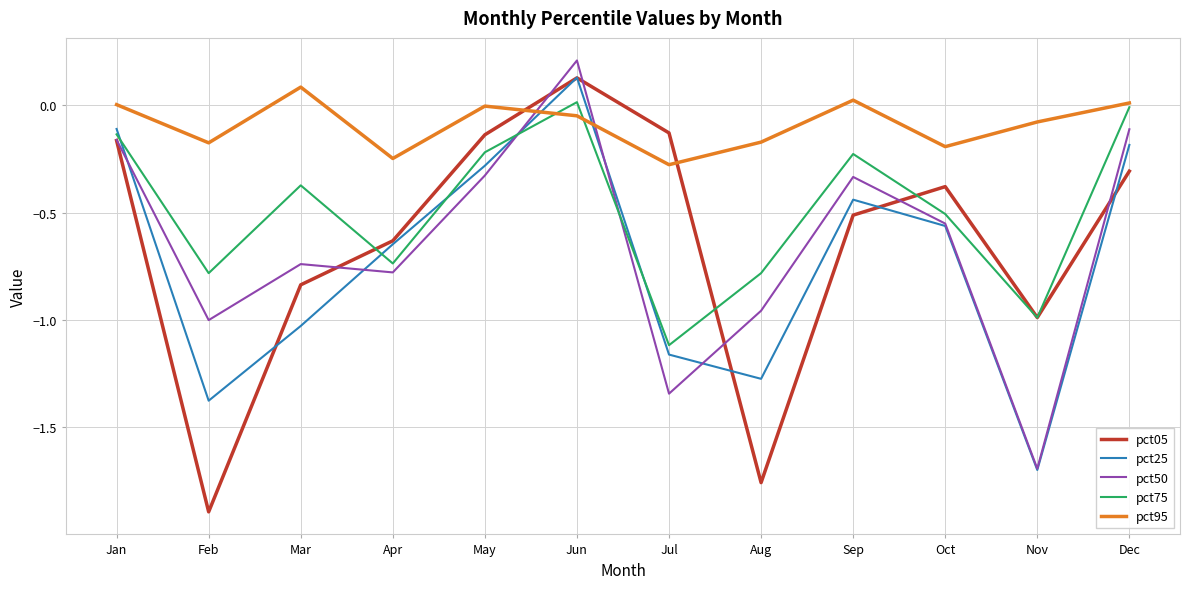

What is the lowest value of the pct25 series?

-1.7